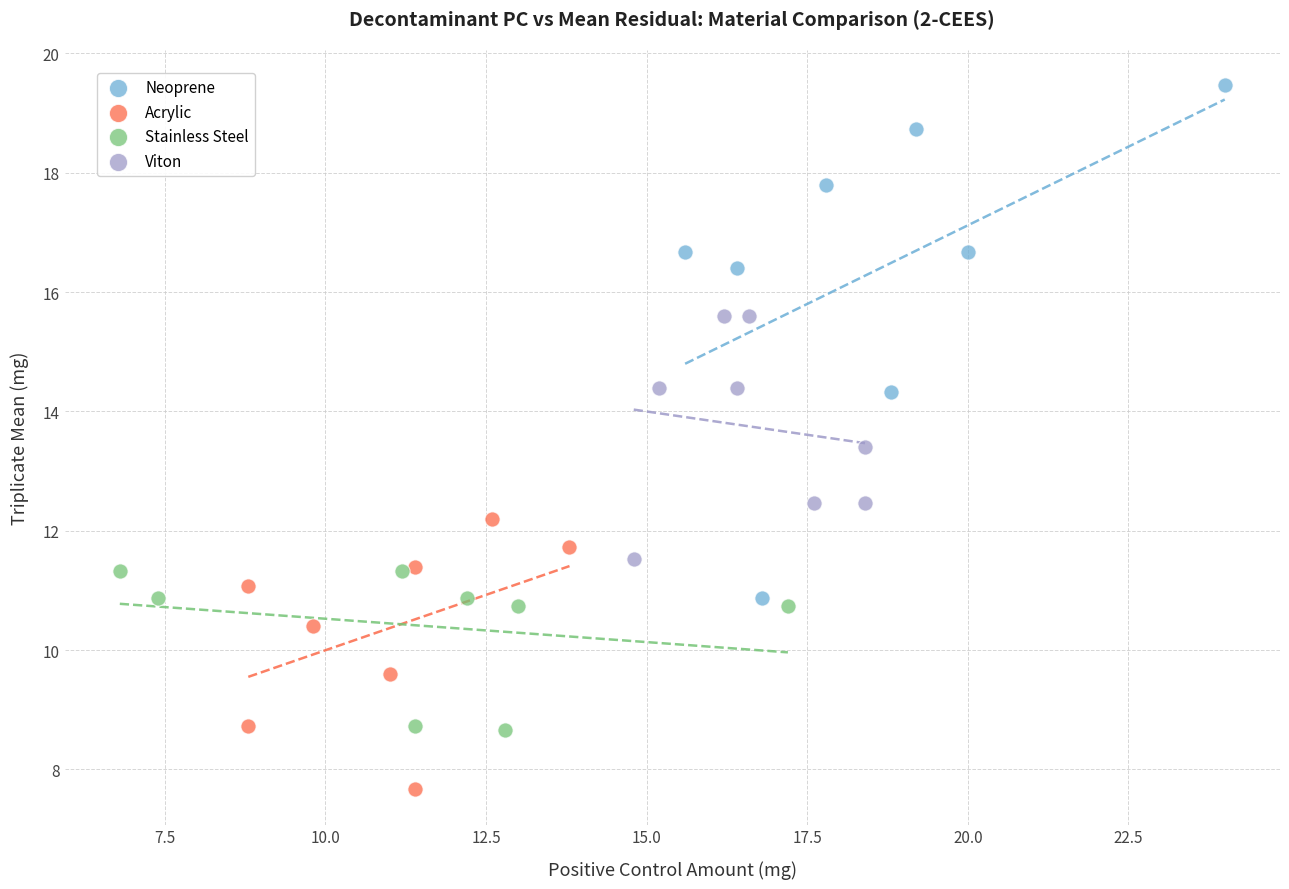

Which series reaches the minimum Y coordinate?

Acrylic